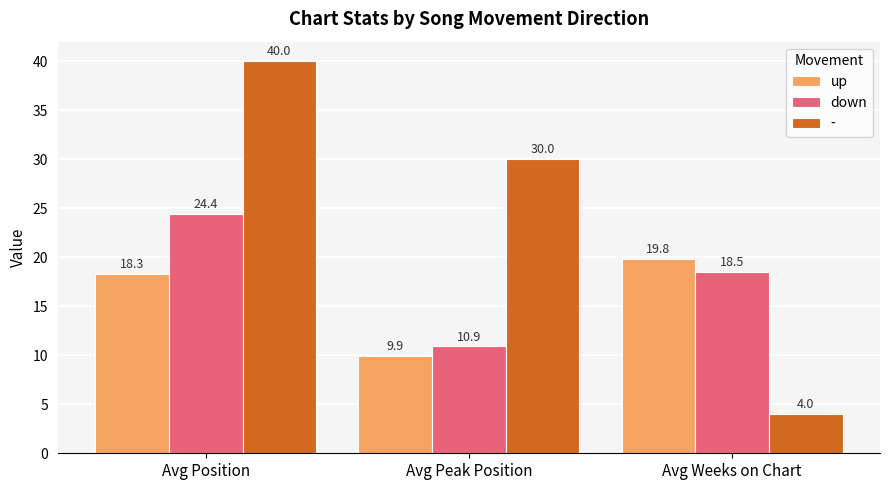

What is the label of the 2nd bar from the left?

Avg Peak Position